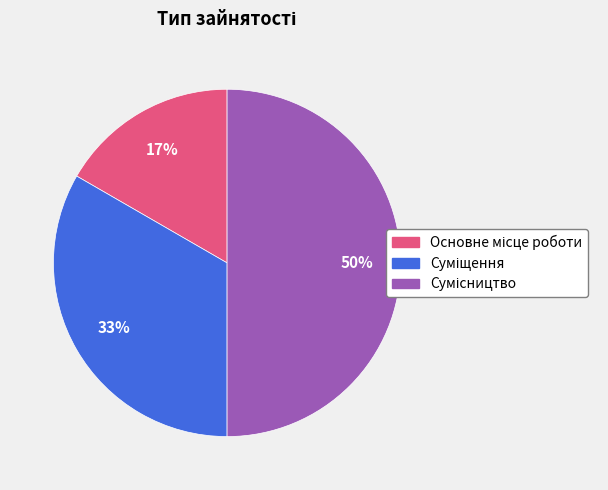

To the nearest percent, what is the average slice percentage?

33%